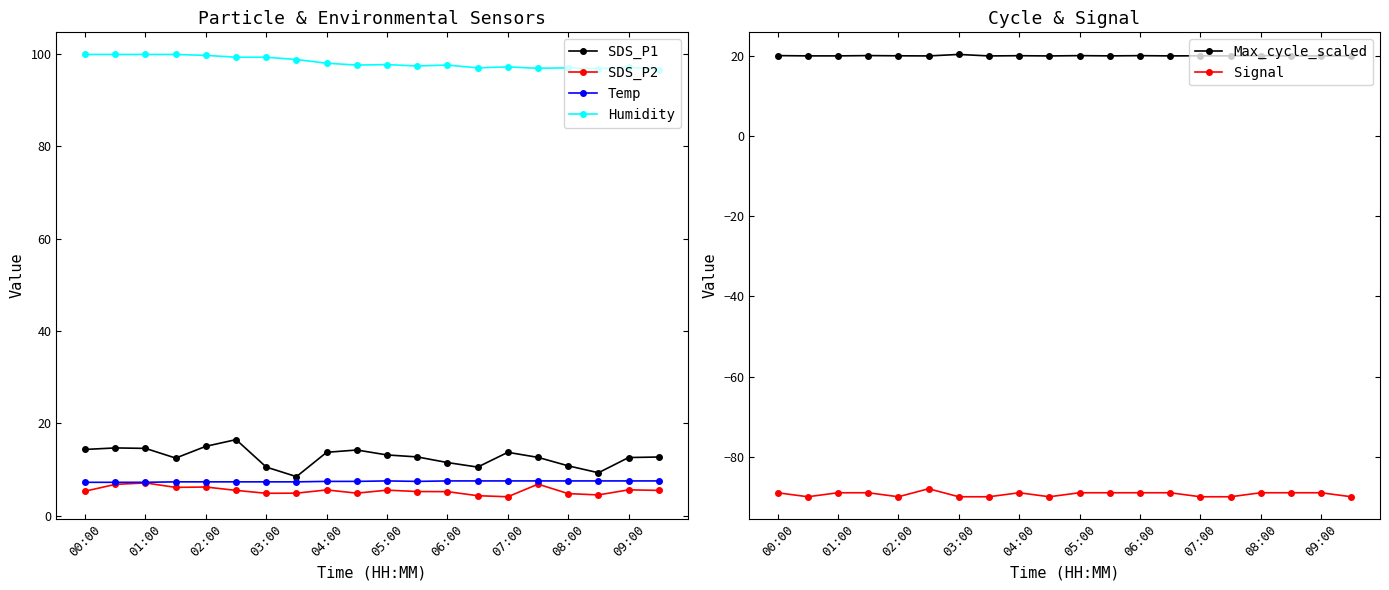

What is the highest value of the Humidity series?

99.9